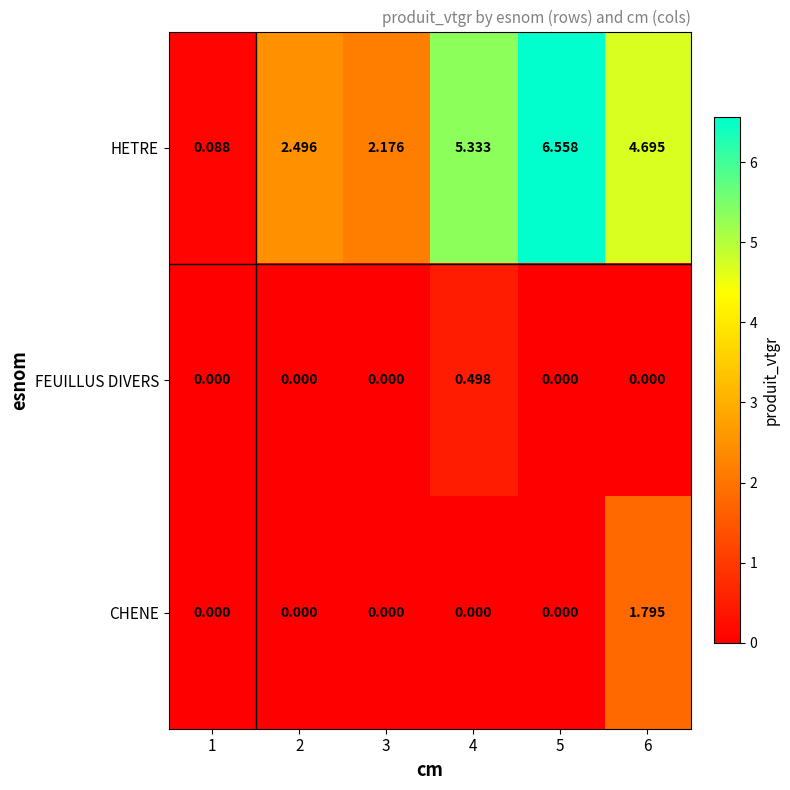

List the series in order of their peak value, highest first.

HETRE, CHENE, FEUILLUS DIVERS